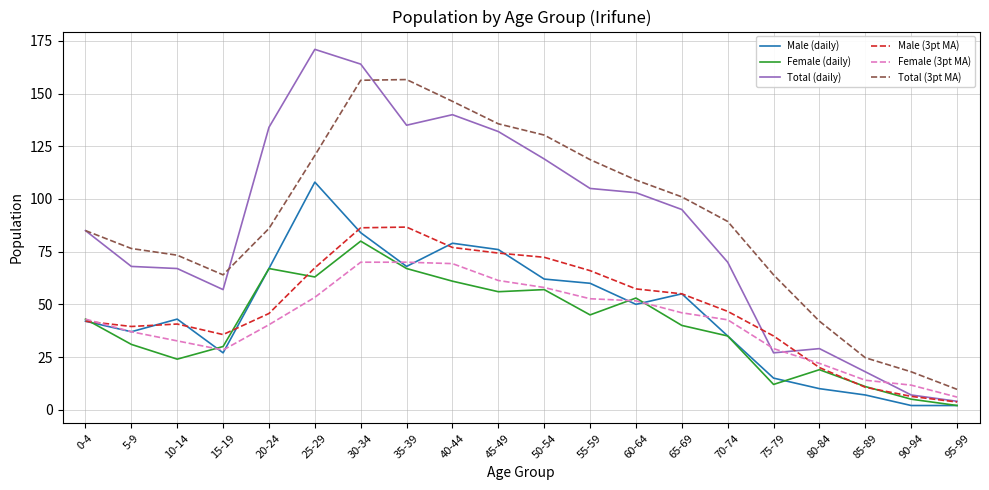

The value of Total (daily) at 55-59 is 188.4. True or false?

False